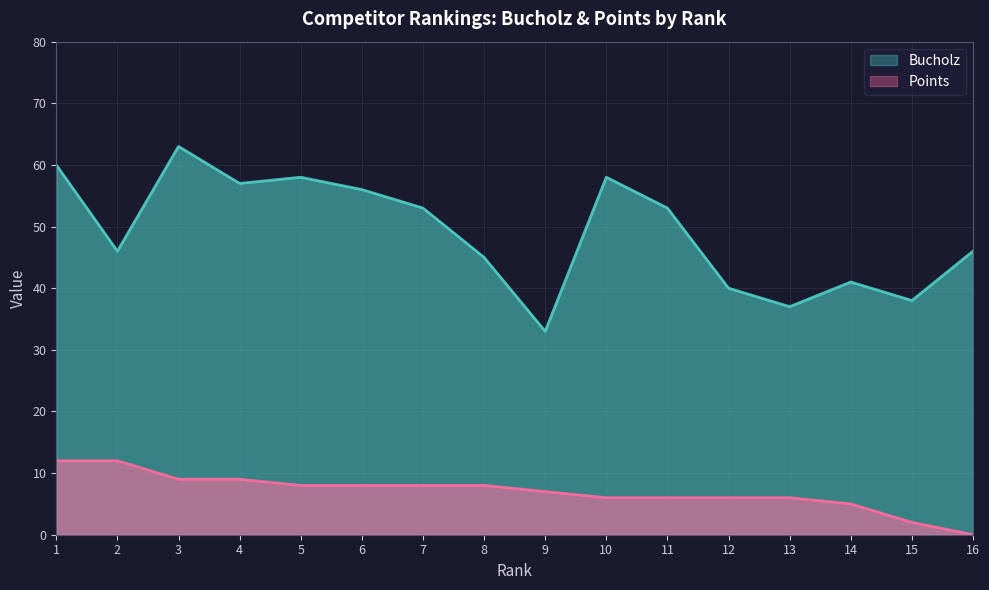

Where is Points nearest to the value 6?

10